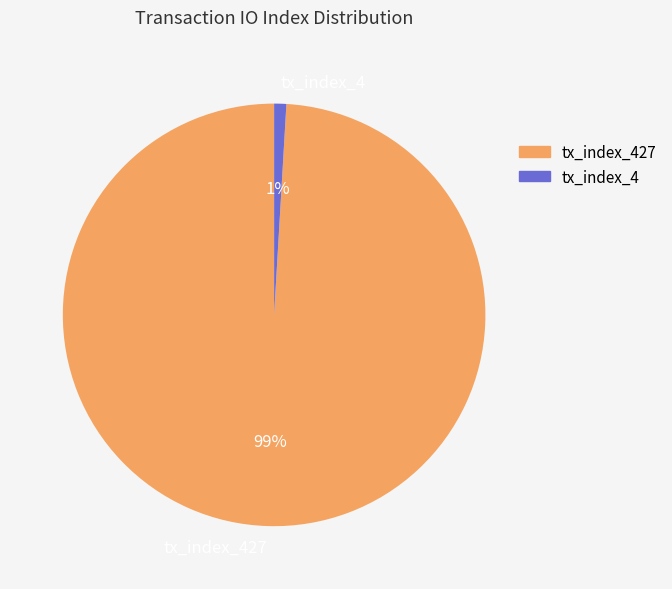

Which slice is the largest?

tx_index_427